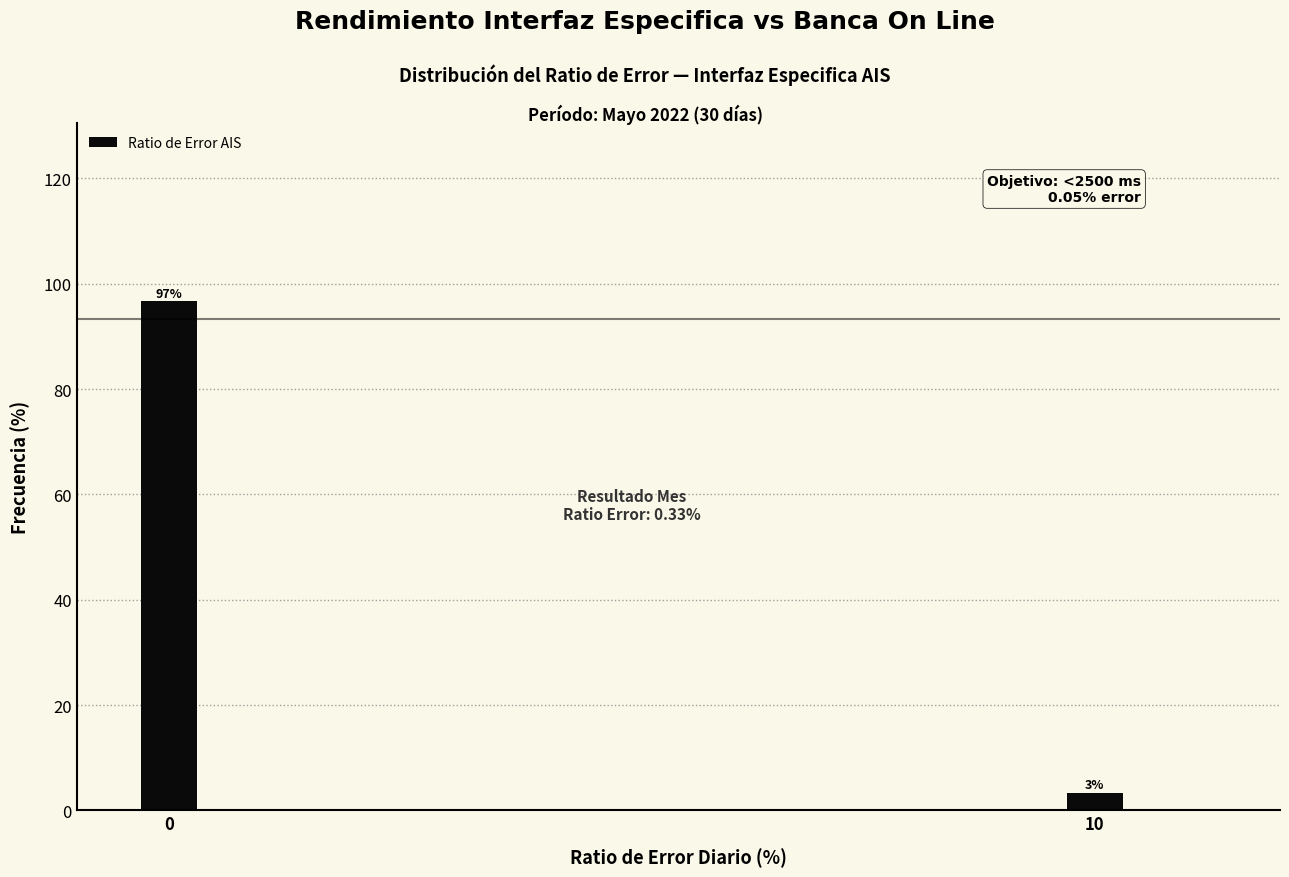

Which label corresponds to the smallest value in the chart?

10